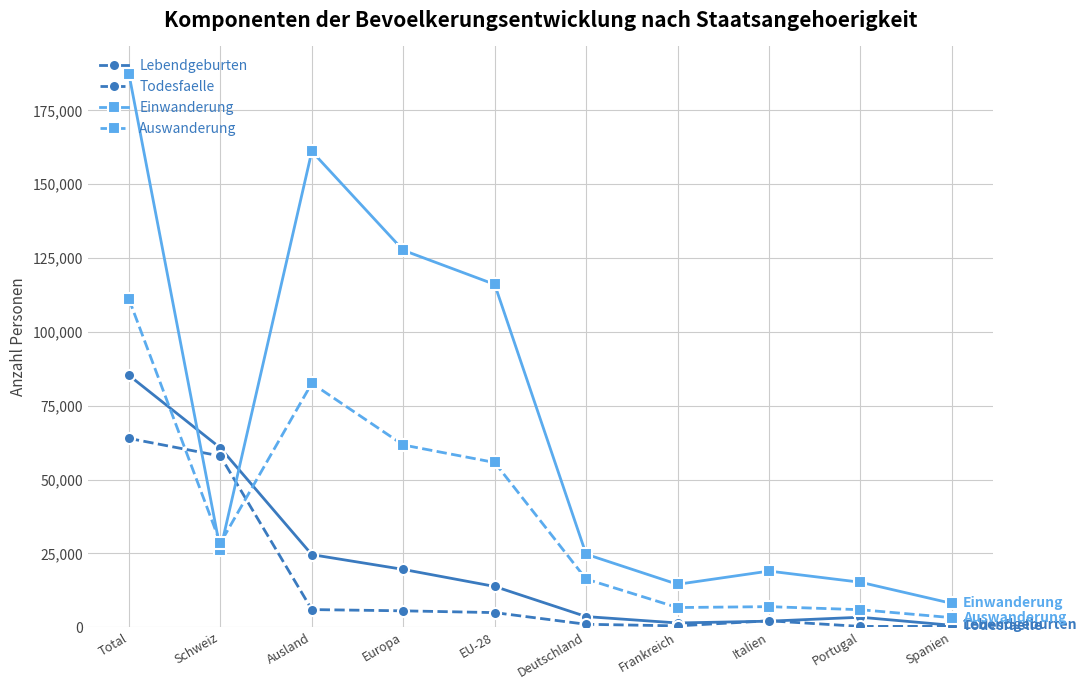

At how many categories does at least one series exceed 166733?

1